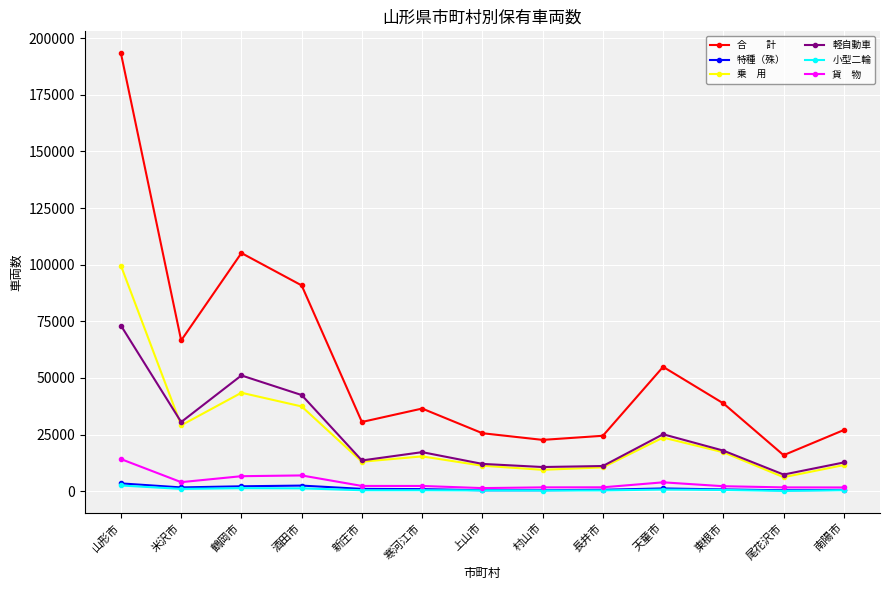

Does the chart have visible grid lines?

Yes